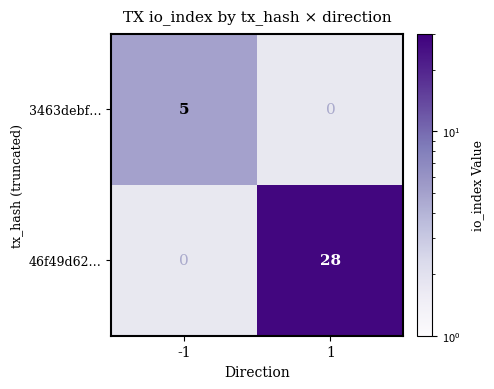

At which category does the chart reach its minimum across all series?

-1